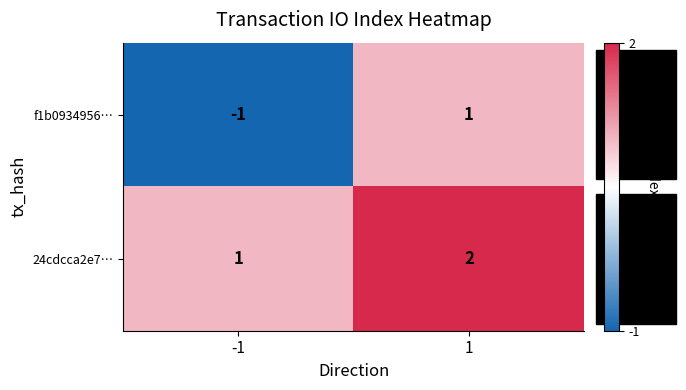

Which series has the widest spread of values?

f1b0934956…